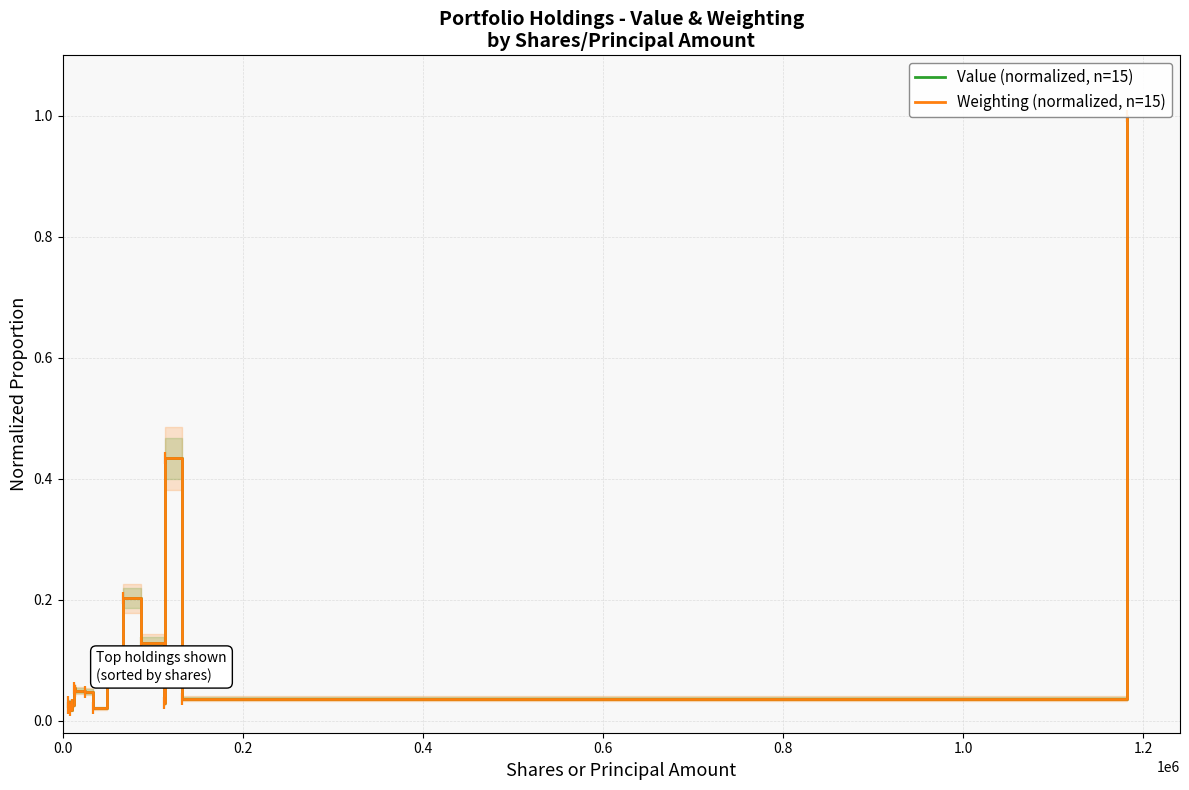

Rank the series by their average value, from highest to lowest.

Weighting (normalized, n=15), Value (normalized, n=15)